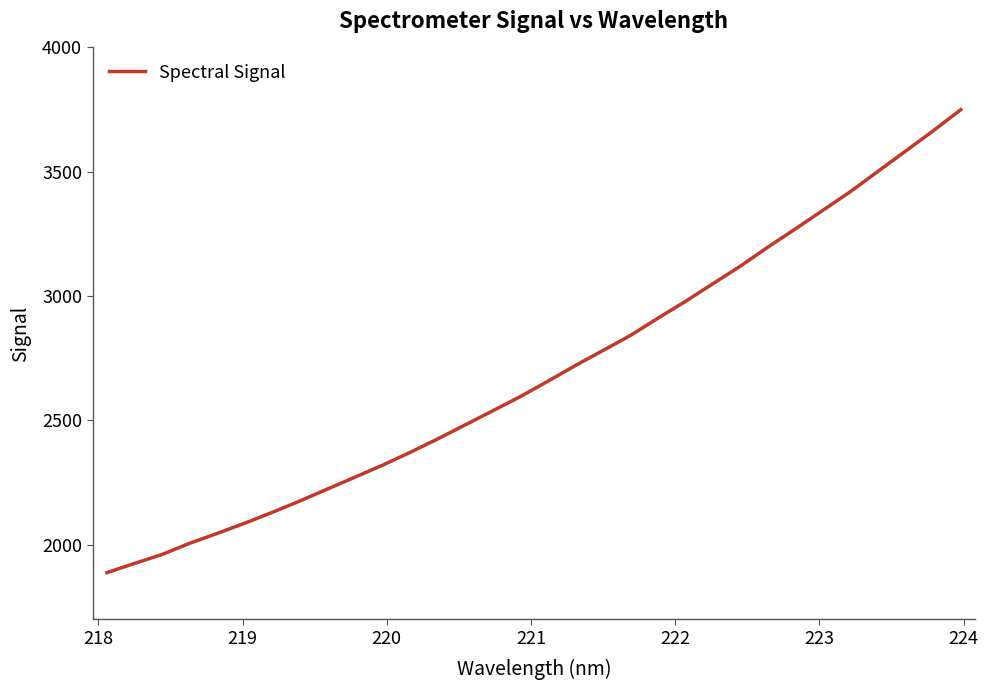

What is the minimum value shown in the chart?

1887.7